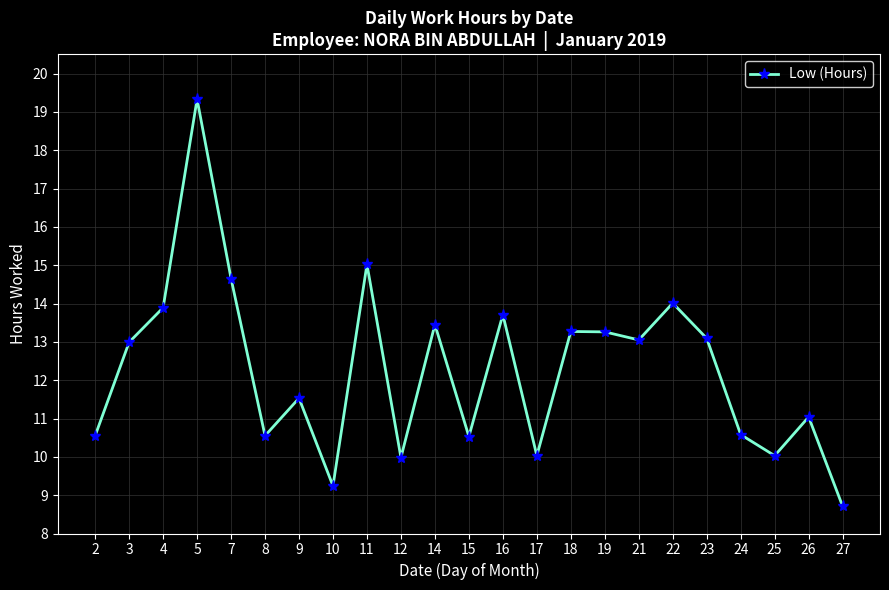

What is the difference between the values at 5 and 25?

9.3